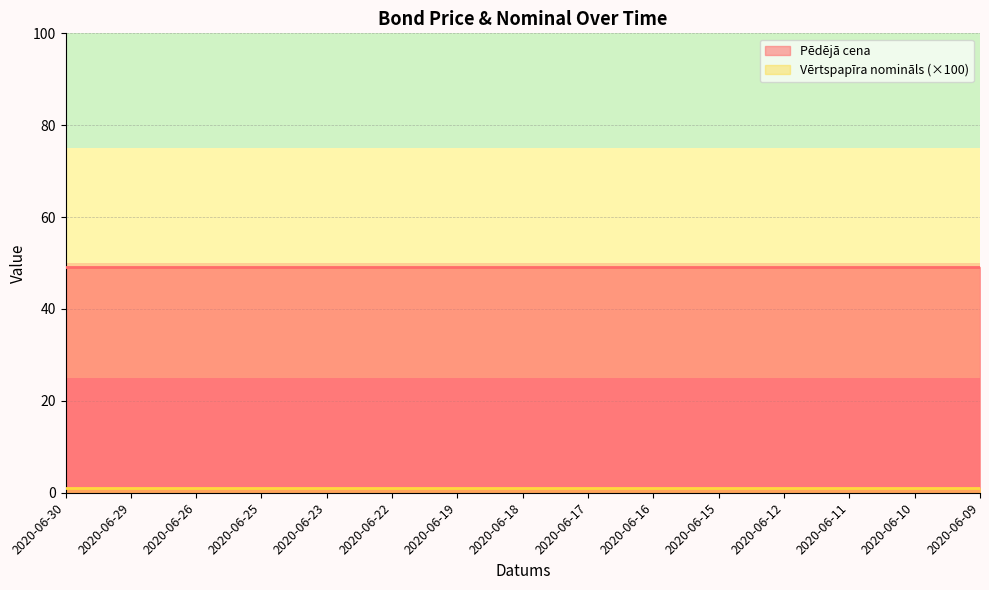

True or false: Vērtspapīra nomināls and Pēdējā cena cross at least once.

False